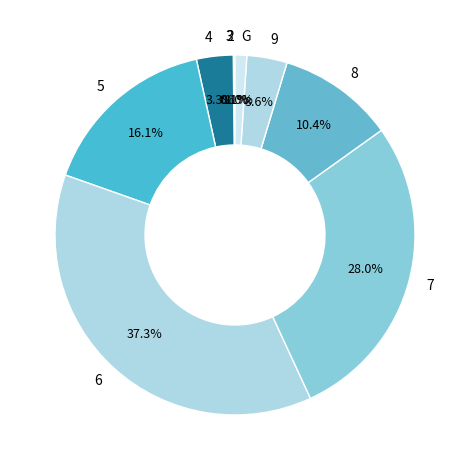

Is 8 the majority of the pie?

No